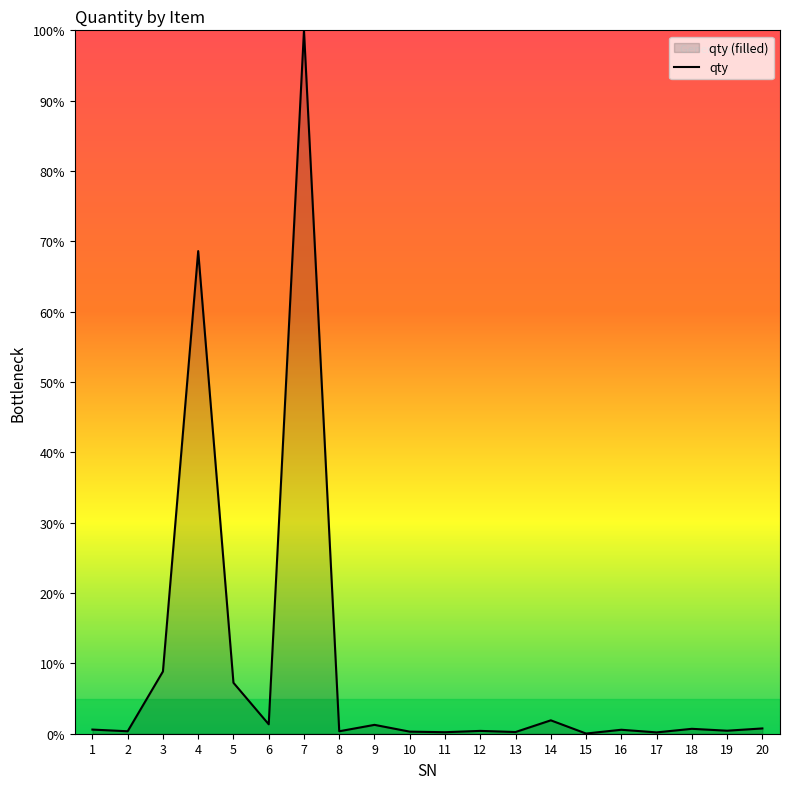

At which category does the chart reach its peak across all series?

7